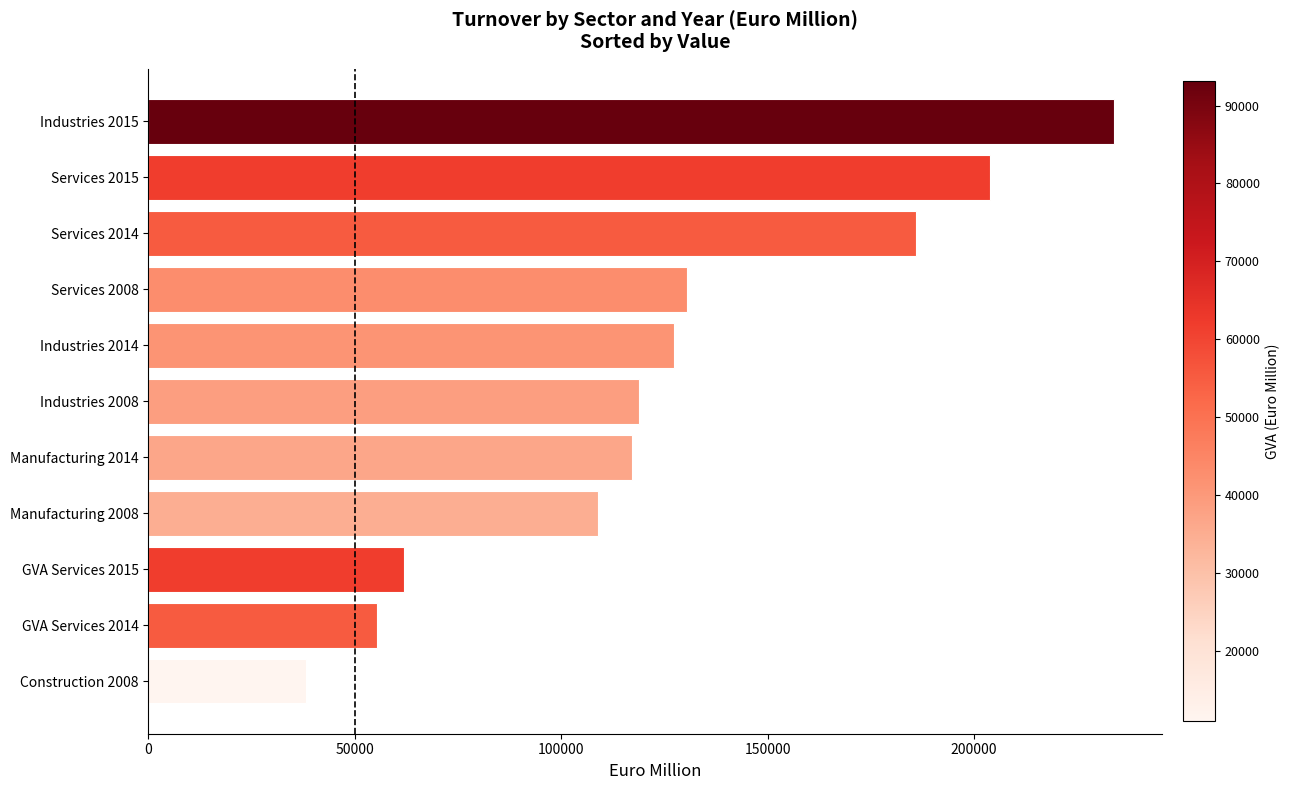

What is the label of the 11th bar from the bottom?

Industries 2015